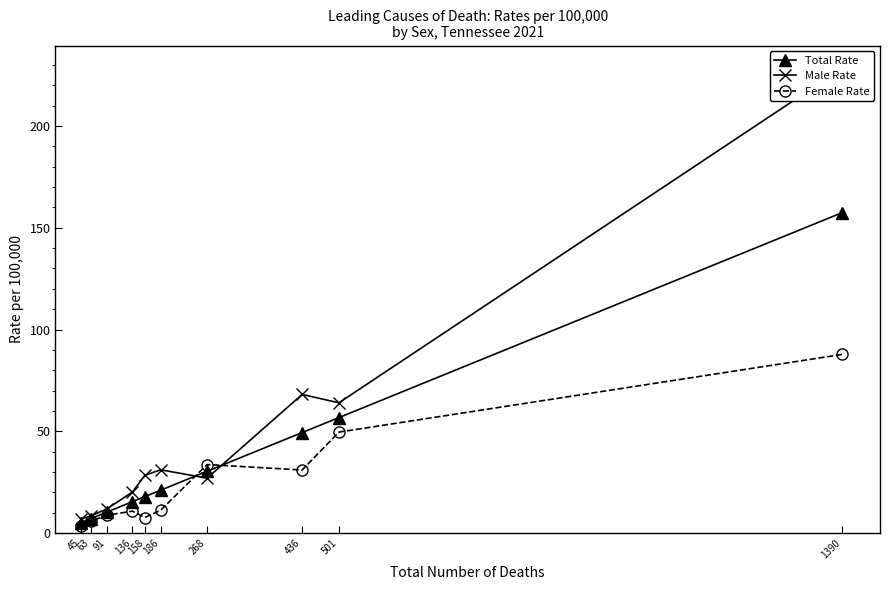

True or false: Total Rate has more than 0 interior local peaks.

False